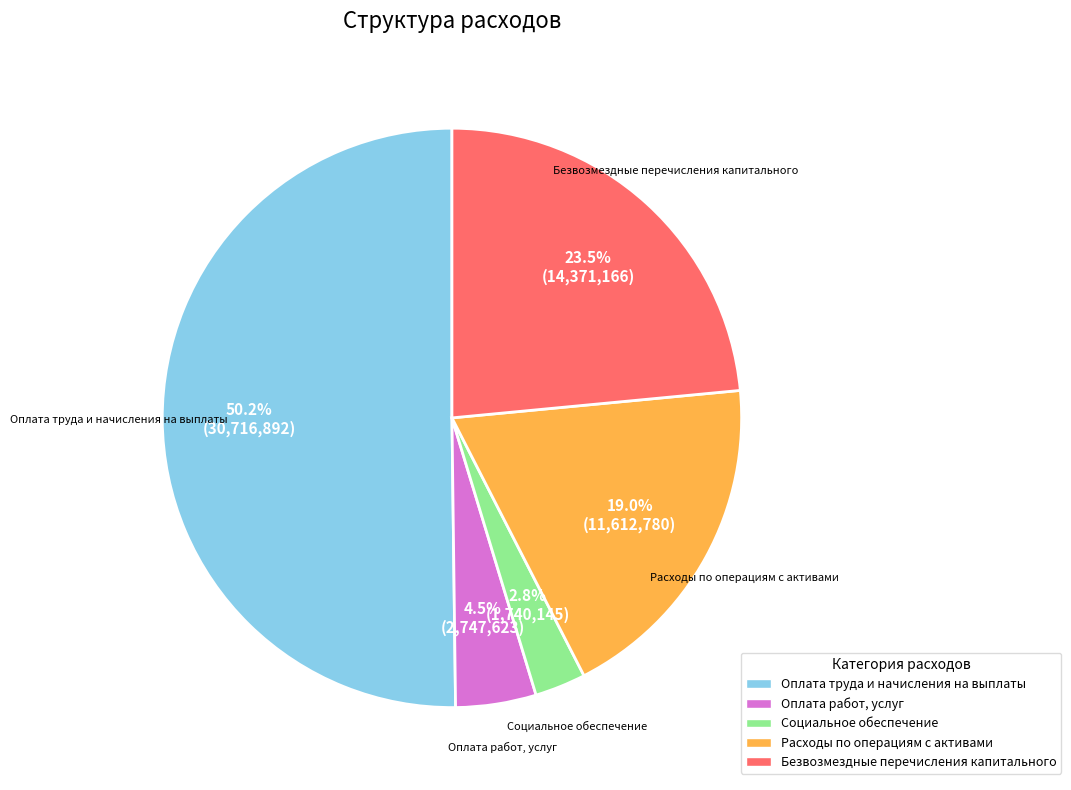

Which category accounts for the majority?

Оплата труда и начисления на выплаты